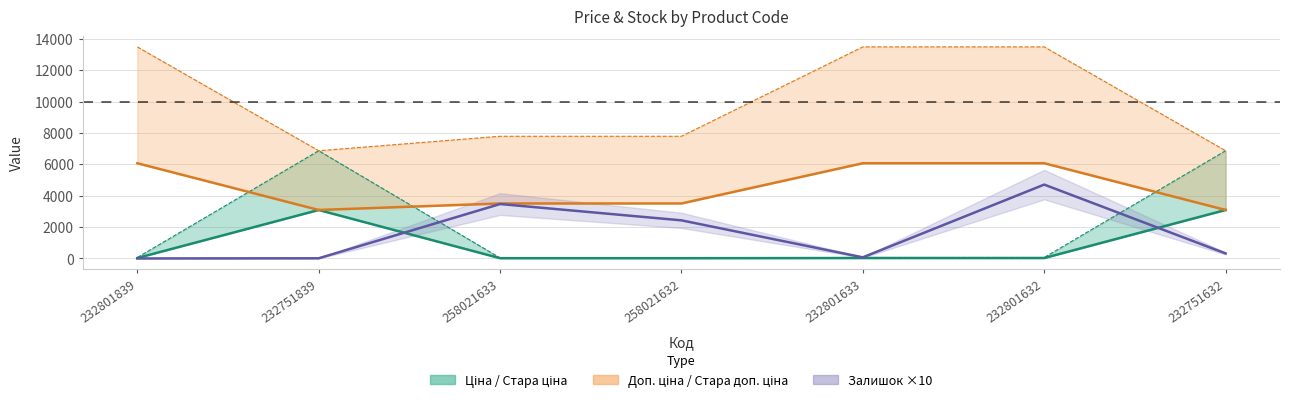

What is the average value of the Доп. ціна series?

4487.1